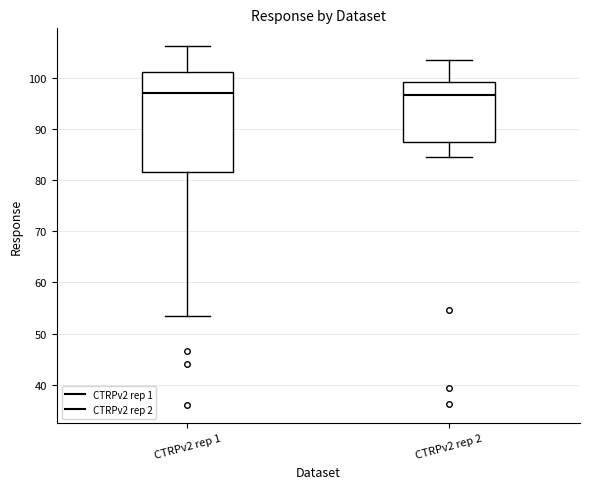

Reading left to right, read every box against the y-axis: the position of its median line, the range the box covers, and the ends of its whiskers. The values are not printed on the chart, so give them approximately, as read against the axis.

CTRPv2 rep 1: median 97, box 82 to 101, whiskers 53 to 106
CTRPv2 rep 2: median 97, box 88 to 99, whiskers 85 to 104